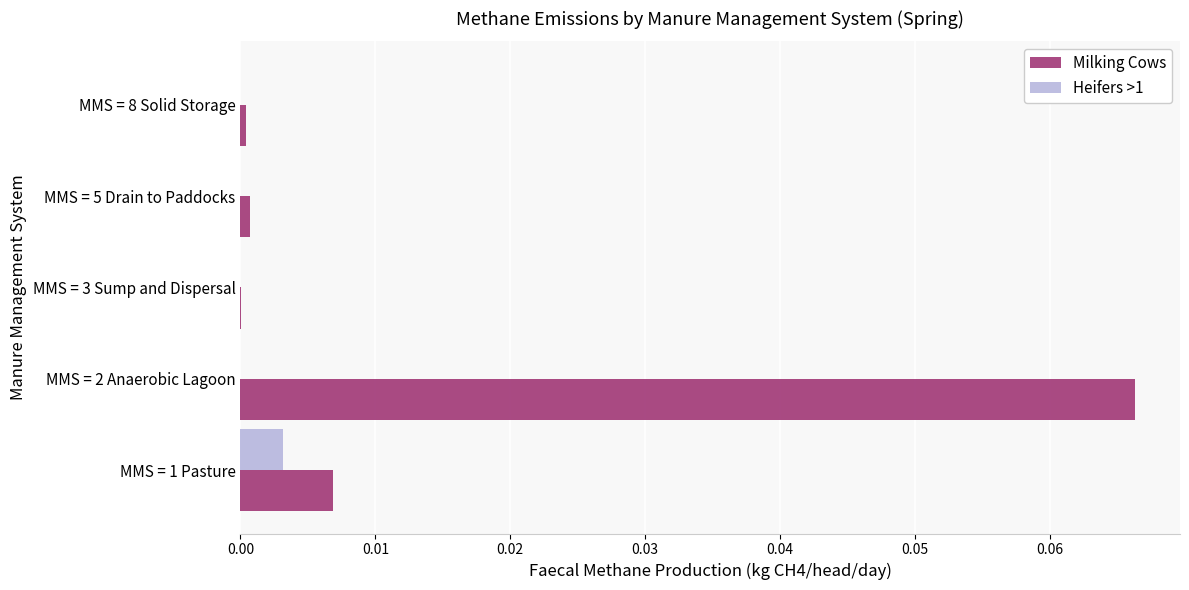

Which series has the largest total across all categories?

Milking Cows